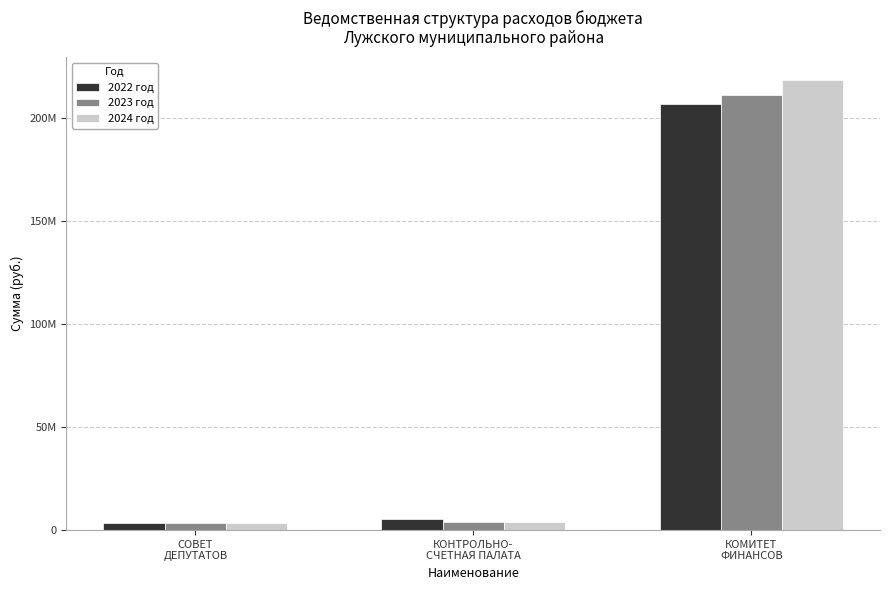

Which has a higher value, КОМИТЕТ
ФИНАНСОВ or СОВЕТ
ДЕПУТАТОВ?

КОМИТЕТ
ФИНАНСОВ